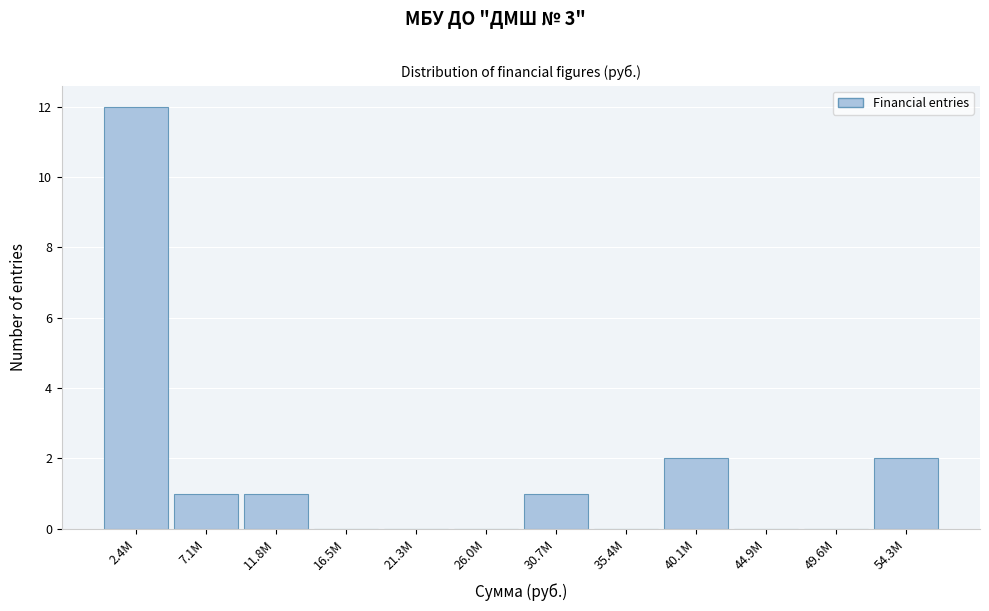

Reading right to left, extract all data points from this chart.

54.3M=2	49.6M=0	44.9M=0	40.1M=2	35.4M=0	30.7M=1	26.0M=0	21.3M=0	16.5M=0	11.8M=1	7.1M=1	2.4M=12